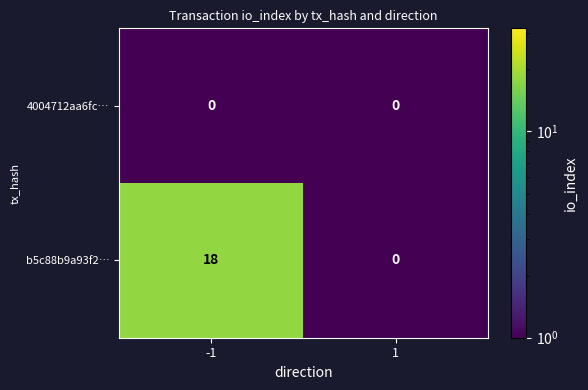

At which category is the sum across all series the highest?

-1